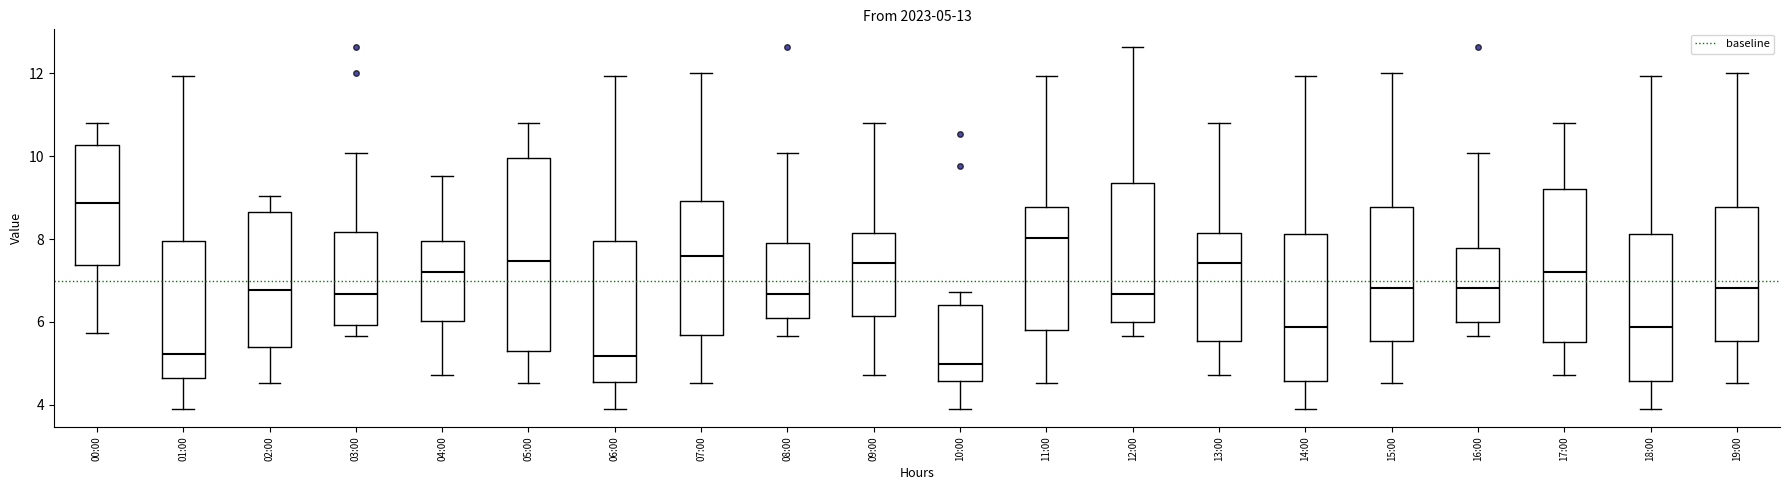

Comparing the boxes themselves (not the whiskers), which one is the tallest?

05:00